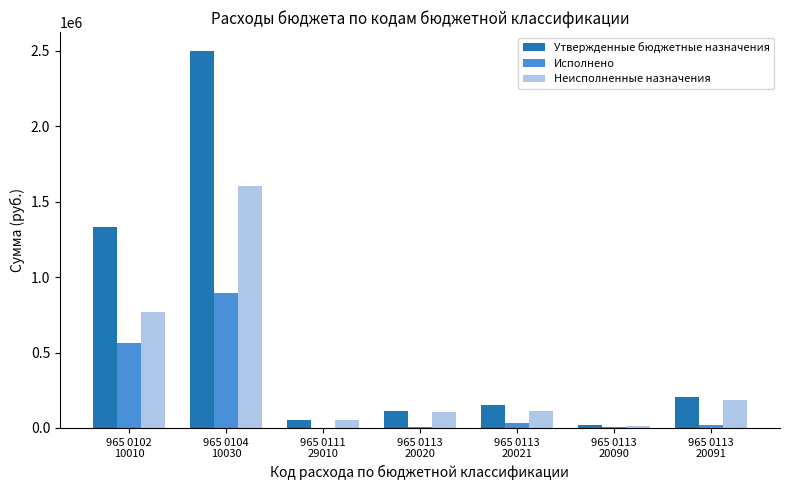

Which series changed the most between 965 0104
10030 and 965 0113
20020?

Утвержденные бюджетные назначения